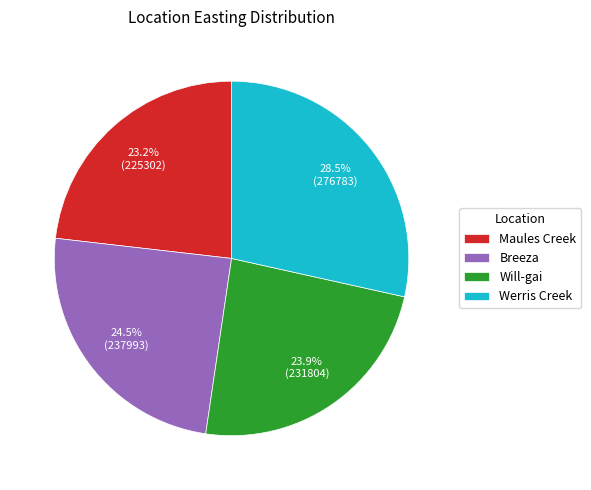

What portion of the pie excludes Will-gai?

76.1%